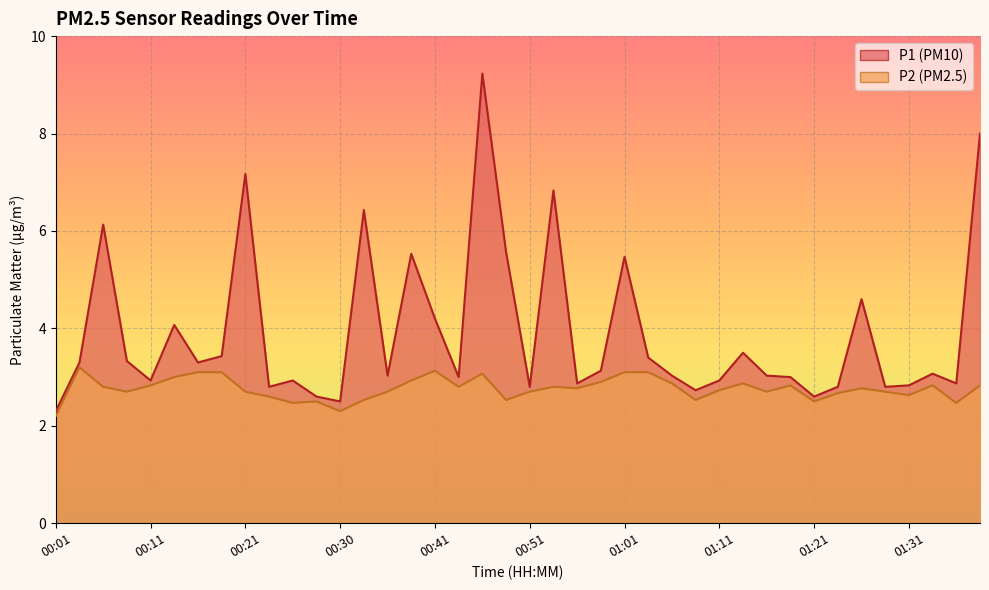

True or false: P1 has more than 0 points higher than both neighbors.

True